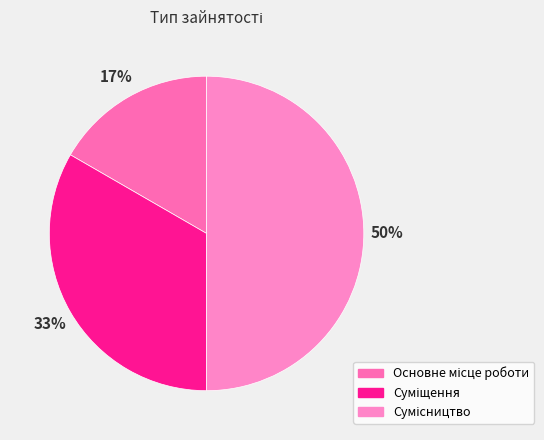

Count the number of slices in the pie.

3